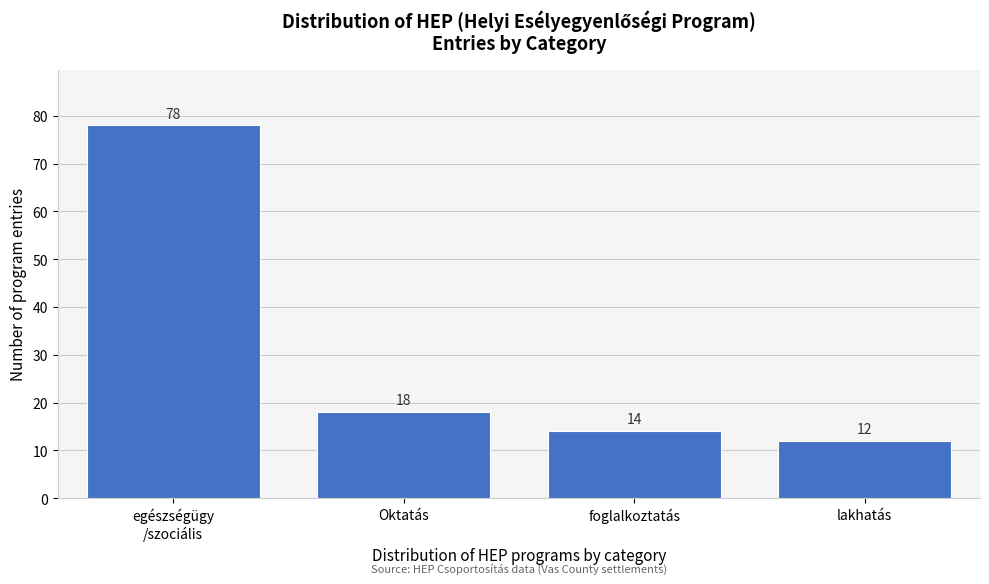

Reading left to right, extract all data points from this chart.

78	18	14	12